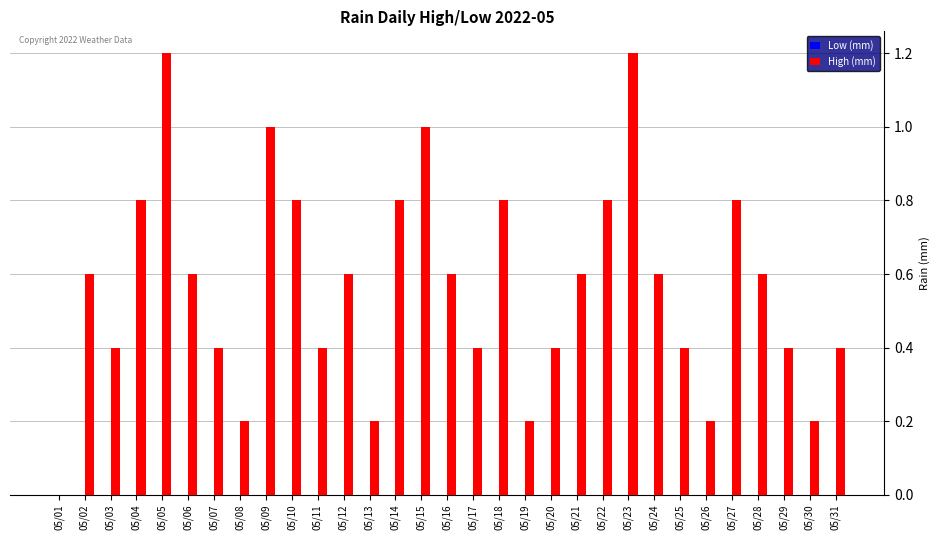

The chart shows a value of 0.2 at 05/20. True or false?

False